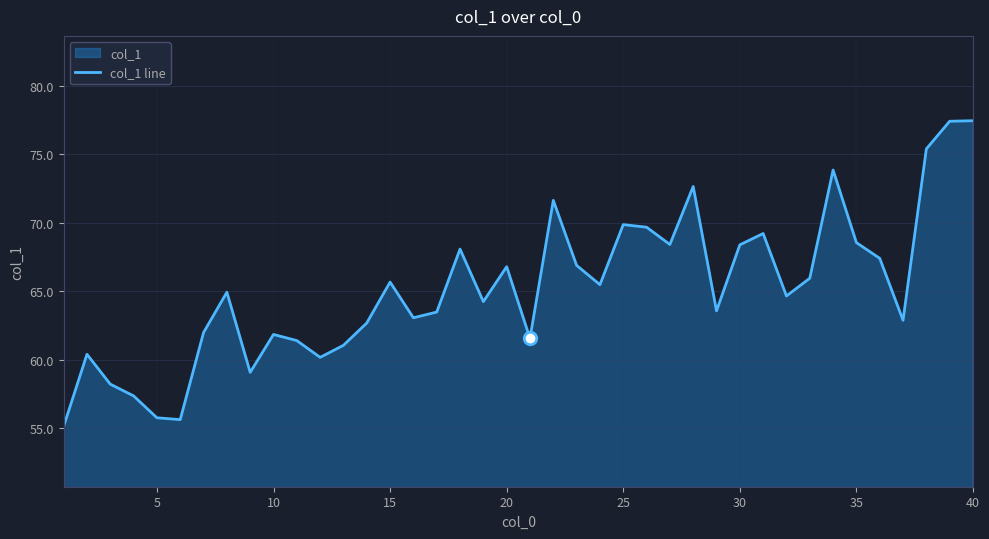

How many lines are shown in the chart?

1